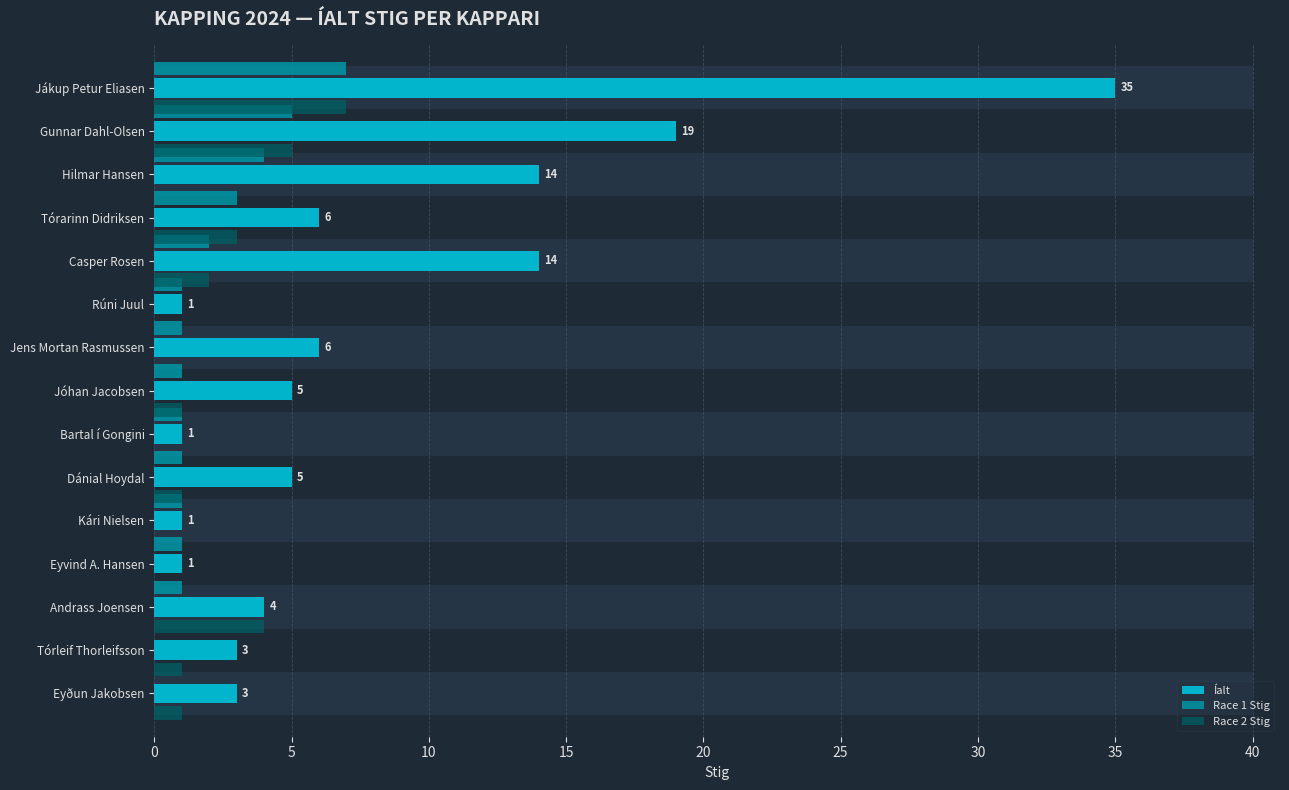

At Eyvind A. Hansen, list the series in order from largest to smallest.

Íalt, Race 1 Stig, Race 2 Stig